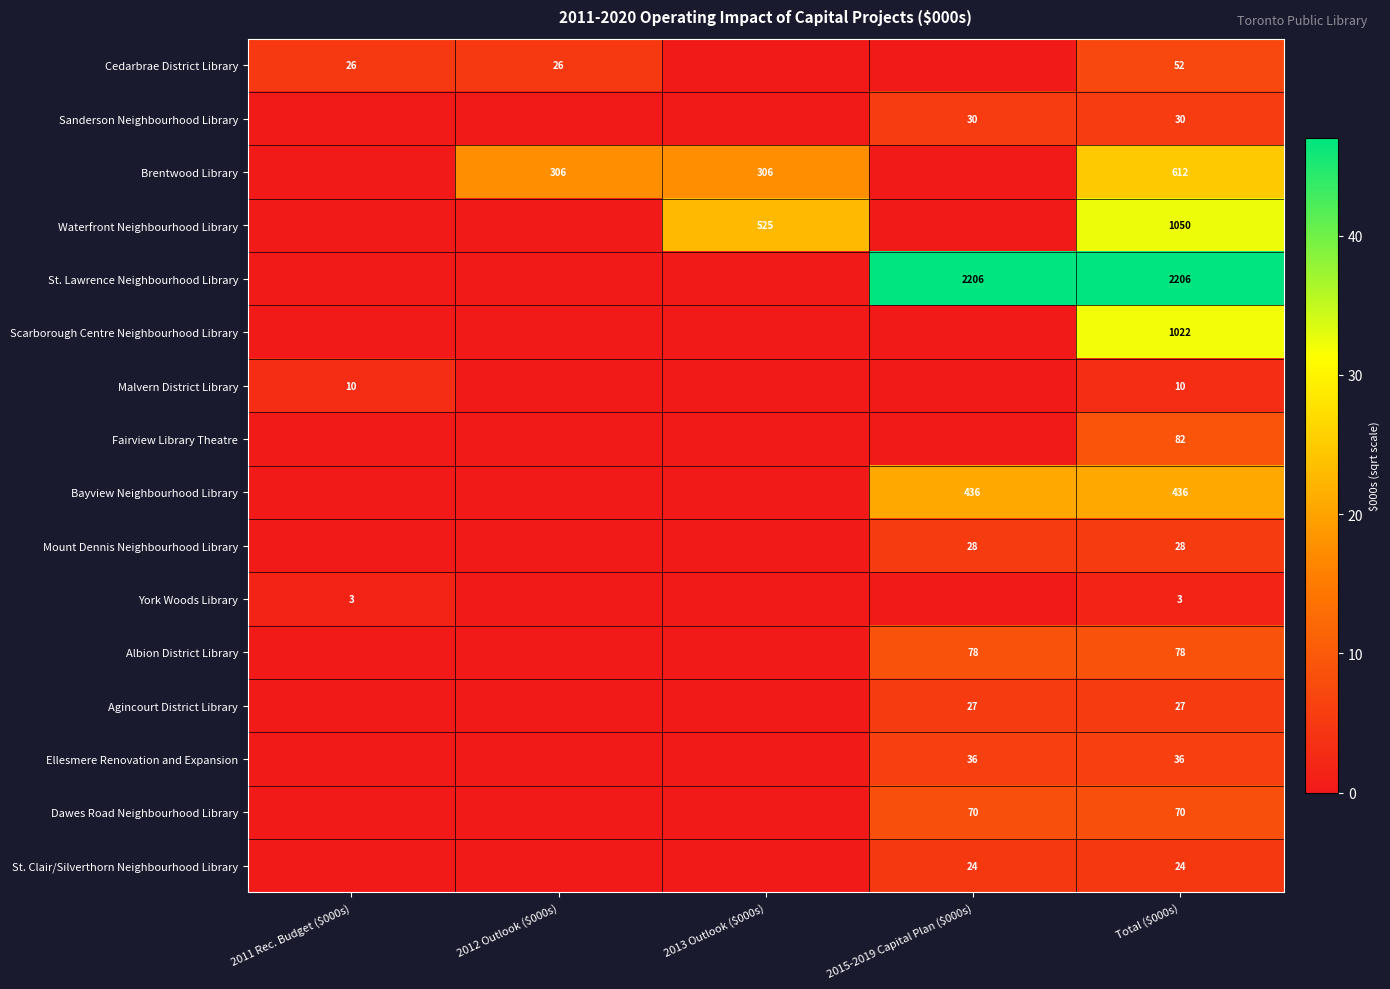

The Mount Dennis Neighbourhood Library series shows 39 at 2015-2019 Capital Plan ($000s). True or false?

False